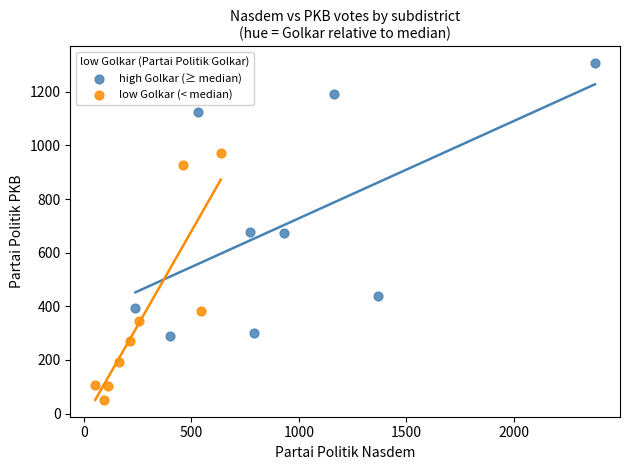

What are all the series names shown in the legend?

high Golkar (≥ median), low Golkar (< median)